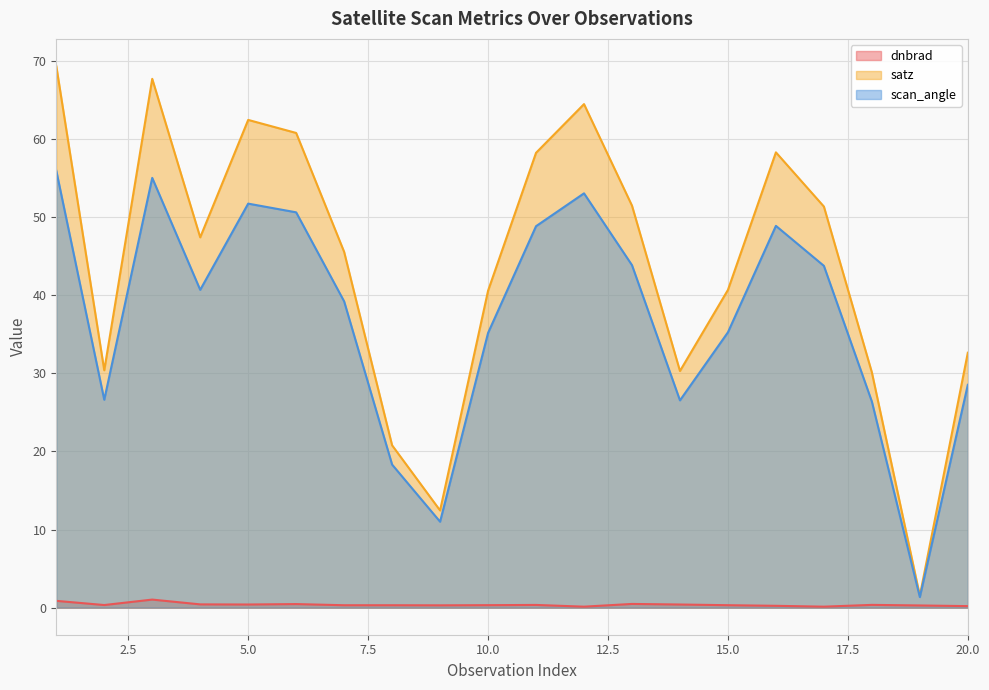

The dnbrad series shows 0.2 at 14. True or false?

False